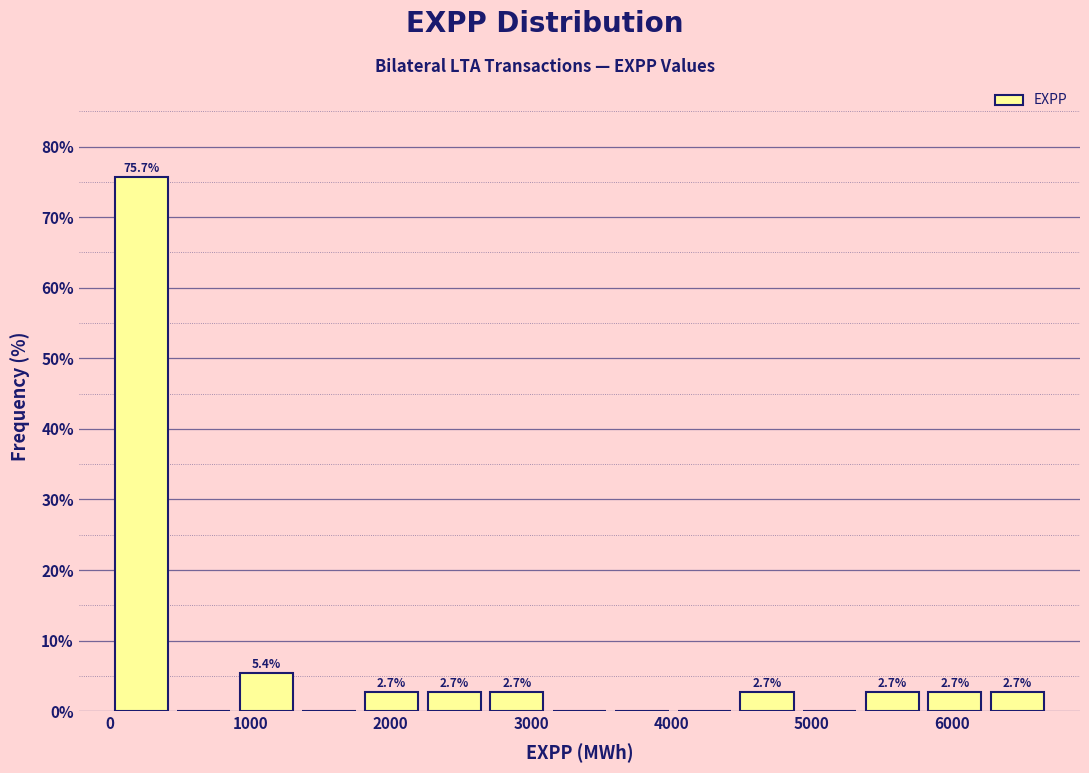

Which range on the x-axis has the tallest bar?

0 to 400